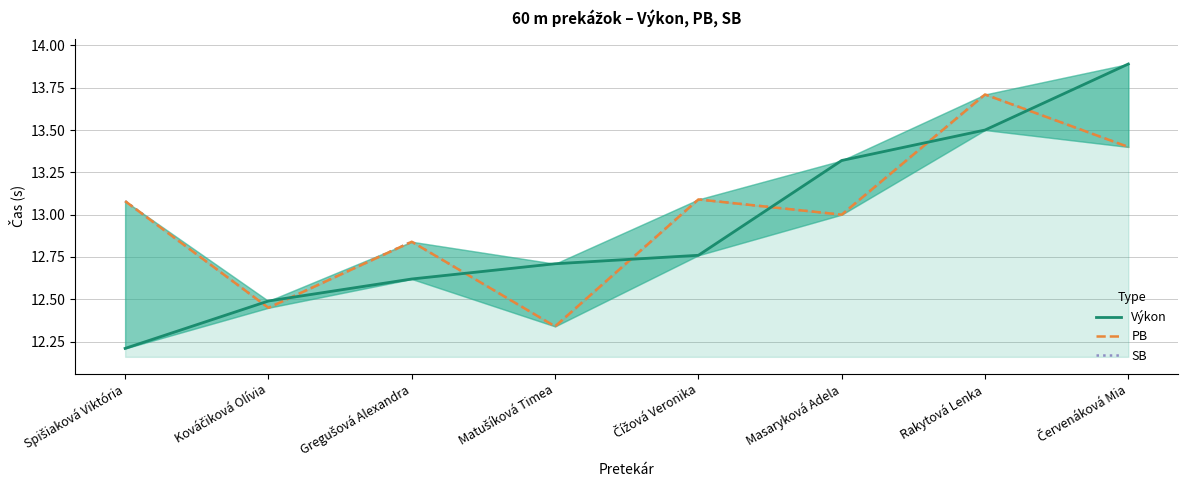

Is it true that SB equals 13.1 at Čížová Veronika?

True